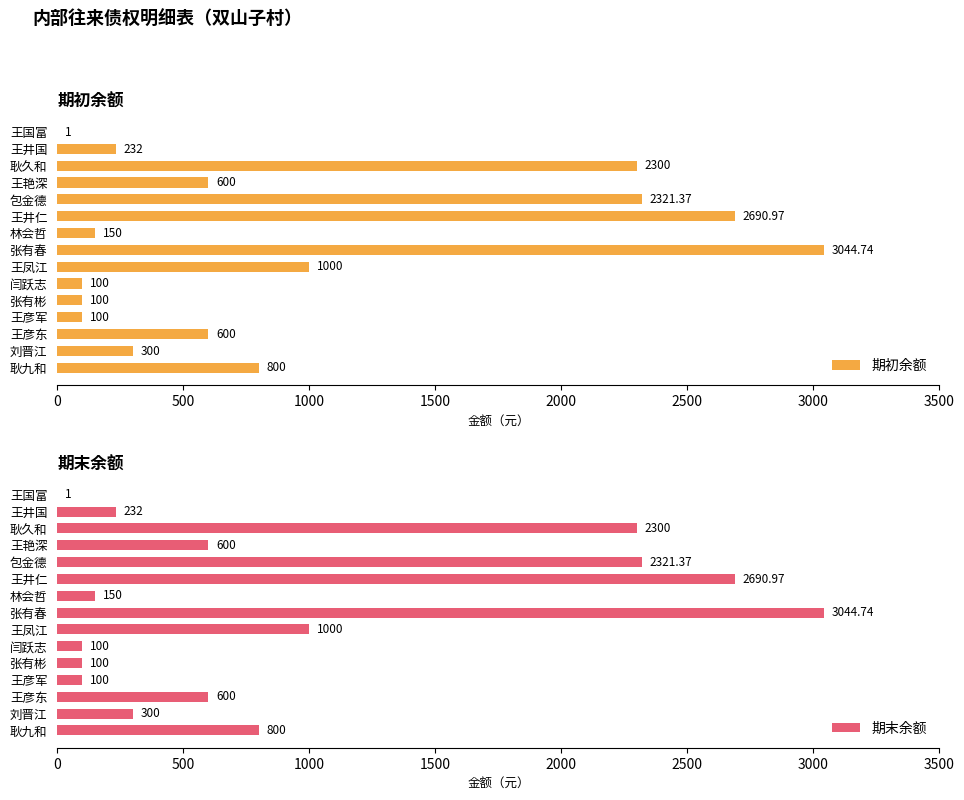

What is the highest value of the 期末余额 series?

3044.7